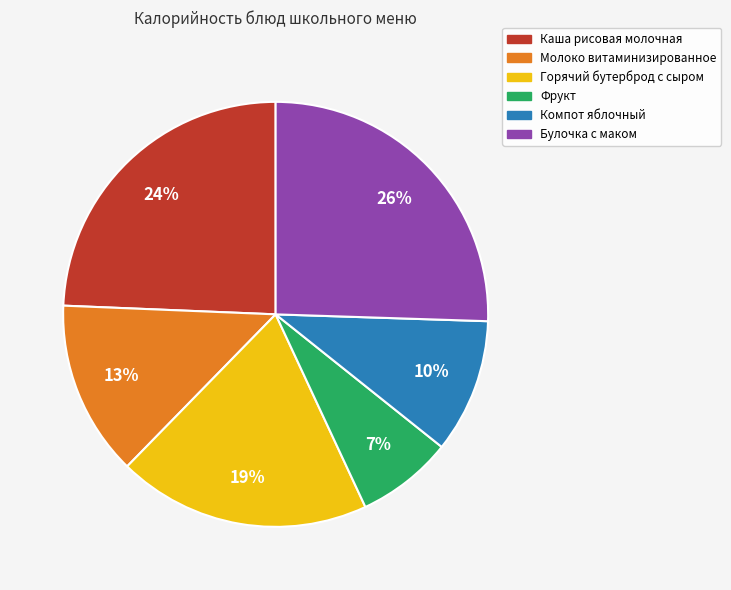

Is the sum of Каша рисовая молочная and Фрукт greater than half?

No